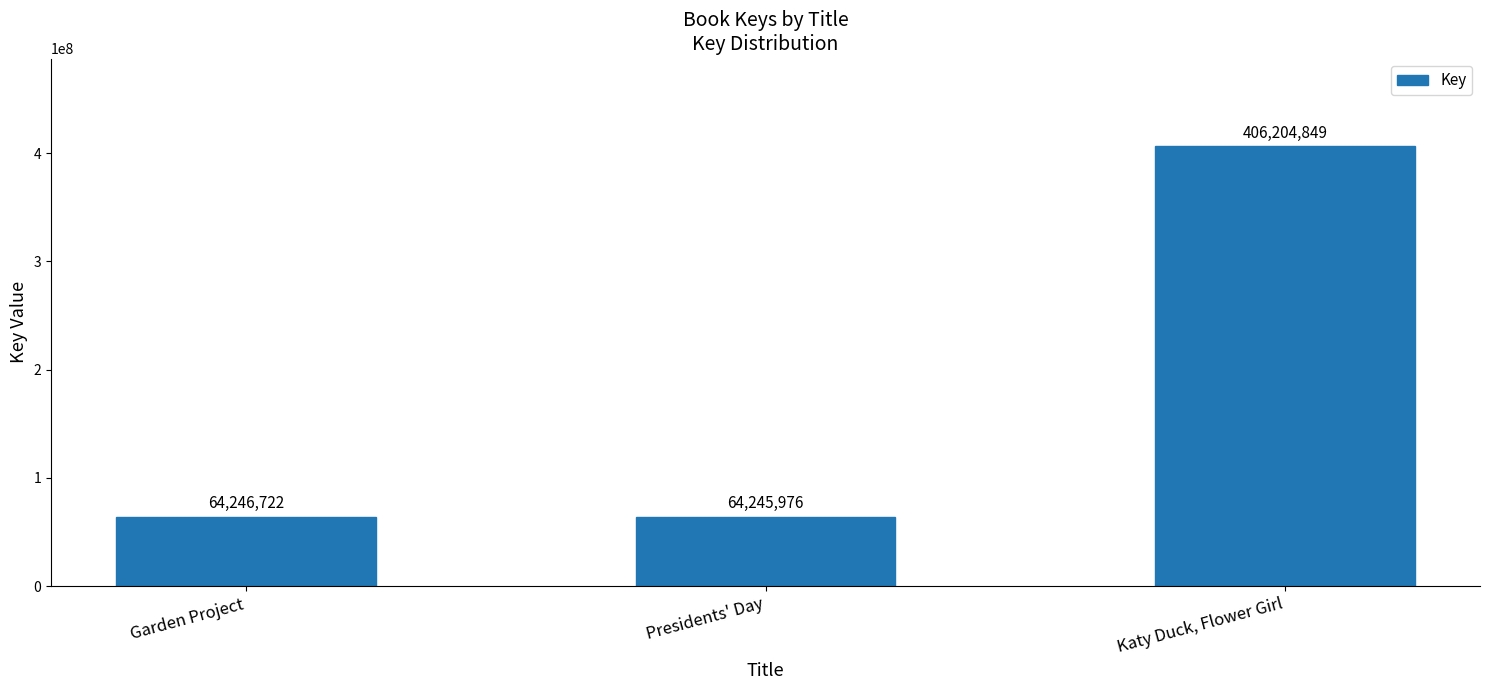

Reading left to right, what are all the values shown in this chart?

Garden Project=64246722	Presidents' Day=64245976	Katy Duck, Flower Girl=406204849